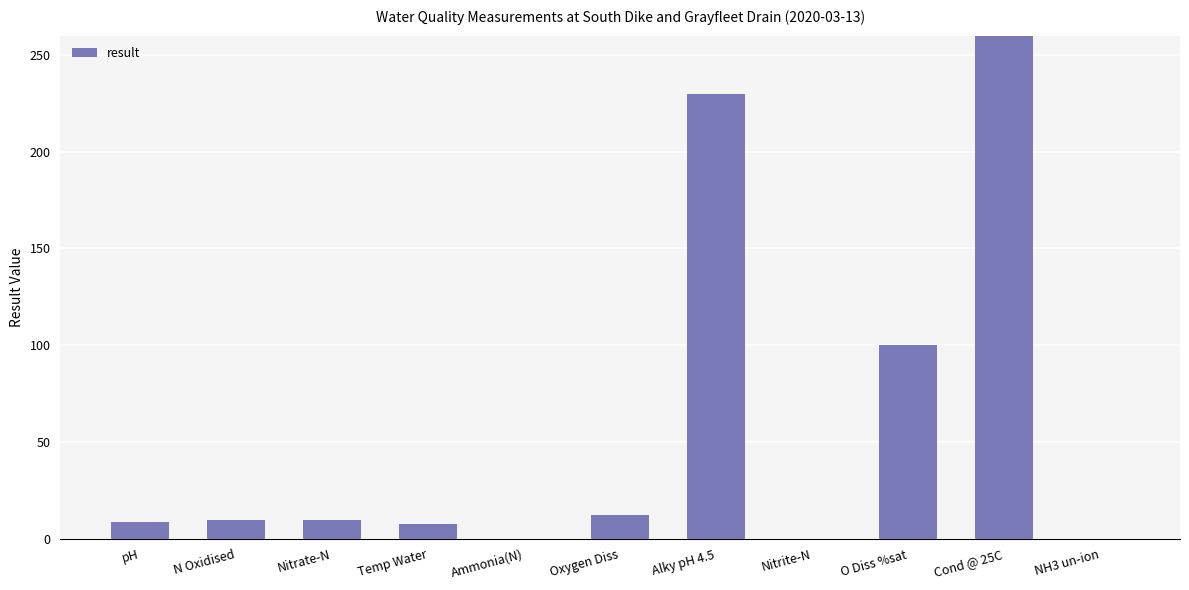

Count the number of values greater than 9.

6